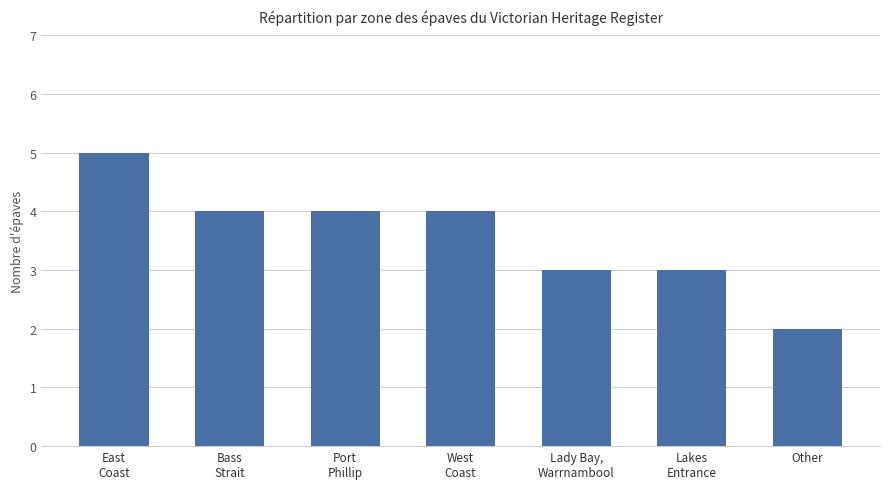

What is the average value?

4